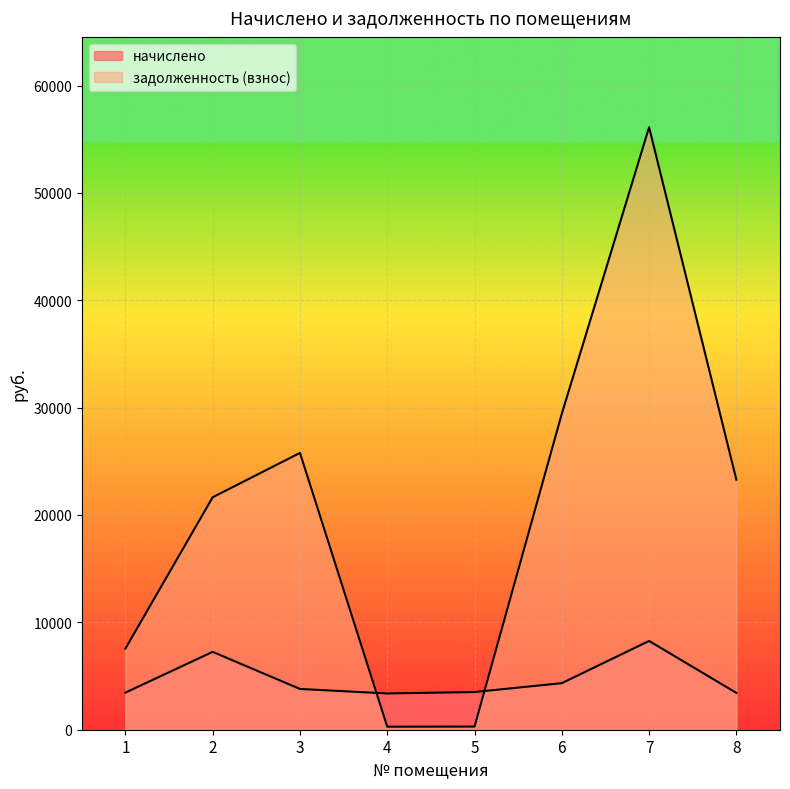

True or false: задолженность (взнос) has more than 2 interior local peaks.

False